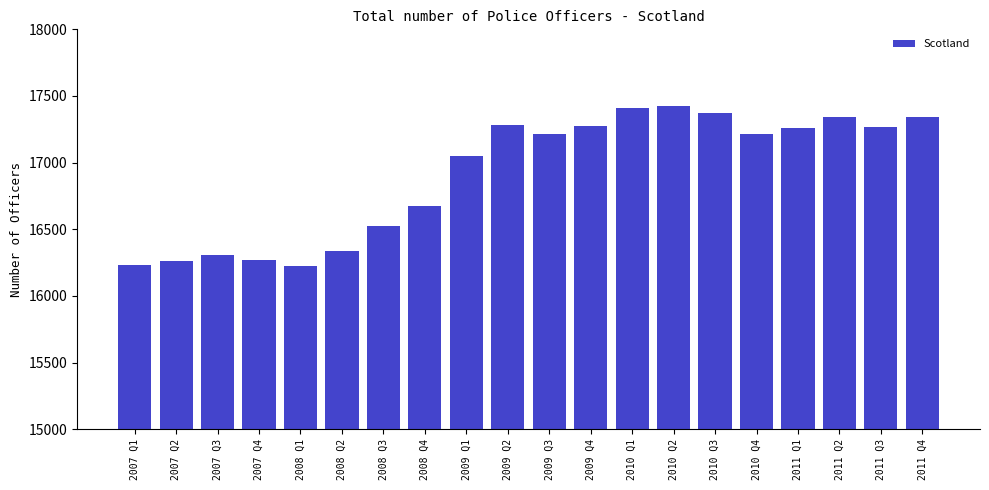

What is the difference between the second highest and minimum values?

1186.7